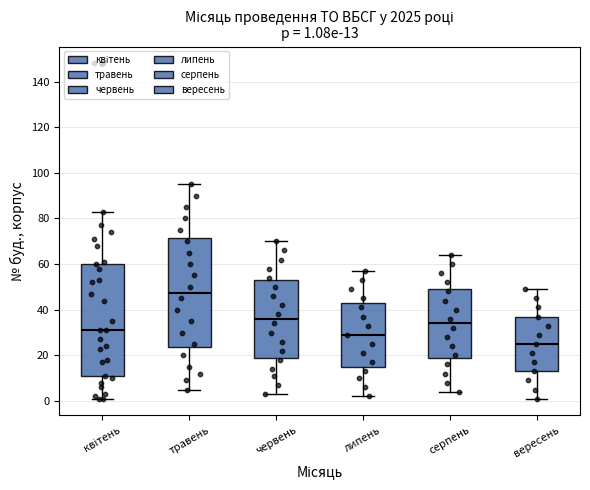

Which box has the highest median line?

травень